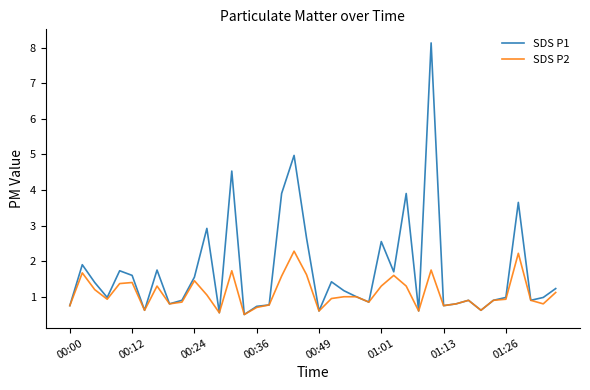

What is the minimum value for SDS P2?

0.5